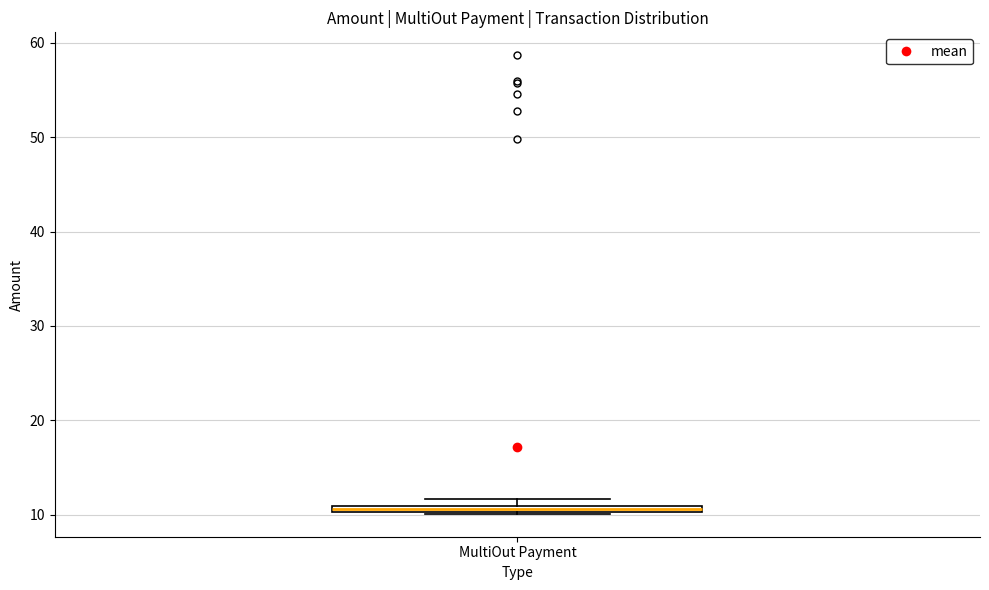

Where is the upper edge of the box for MultiOut Payment on the y-axis? The values are not printed on the chart, so give them approximately, as read against the axis.

11